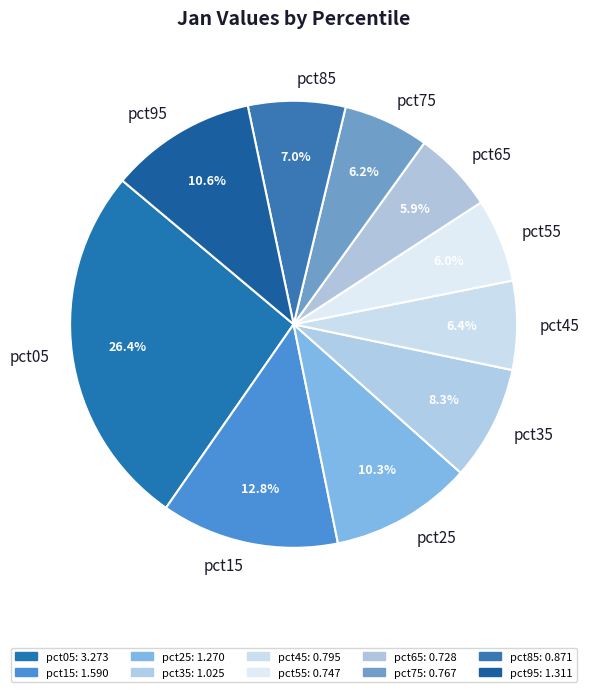

What portion of the pie excludes pct25?

89.7%